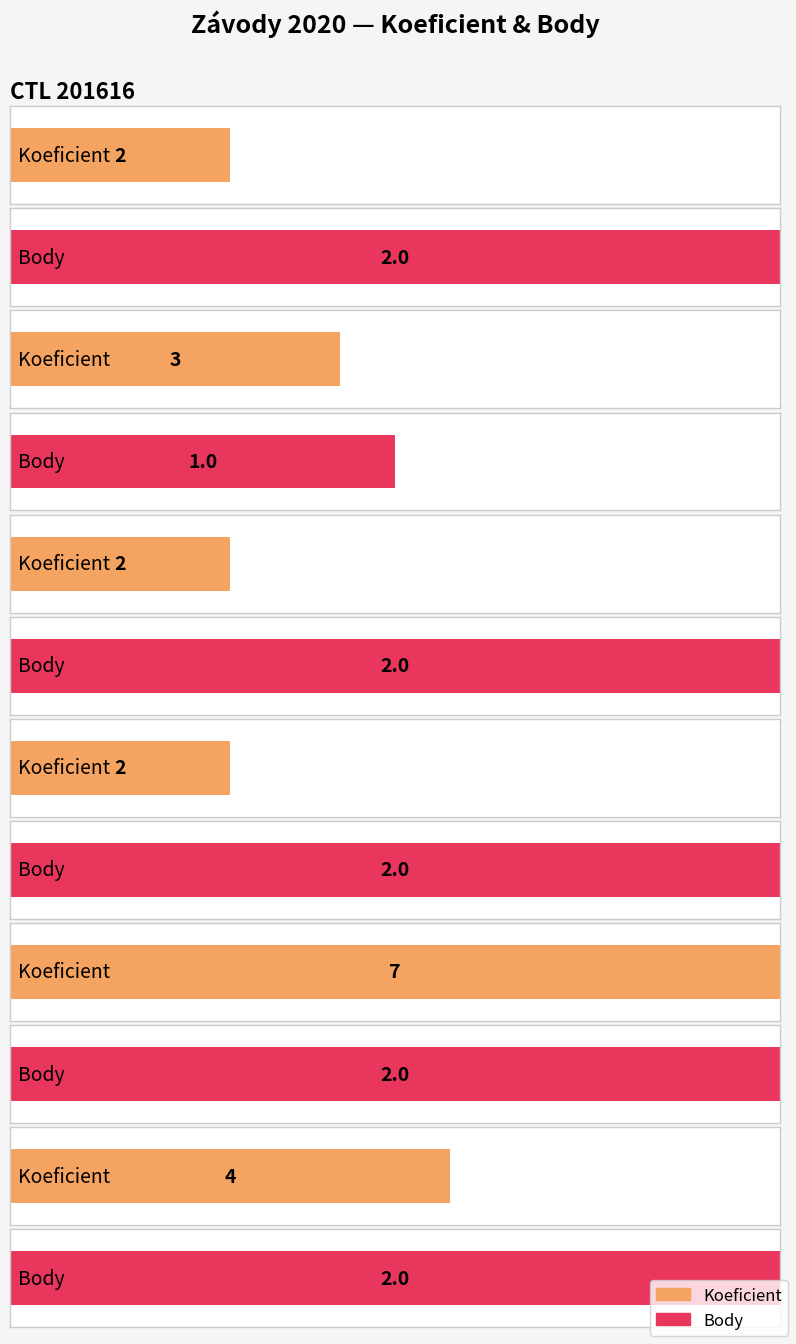

Is it true that Body equals 2 at 201619?

True